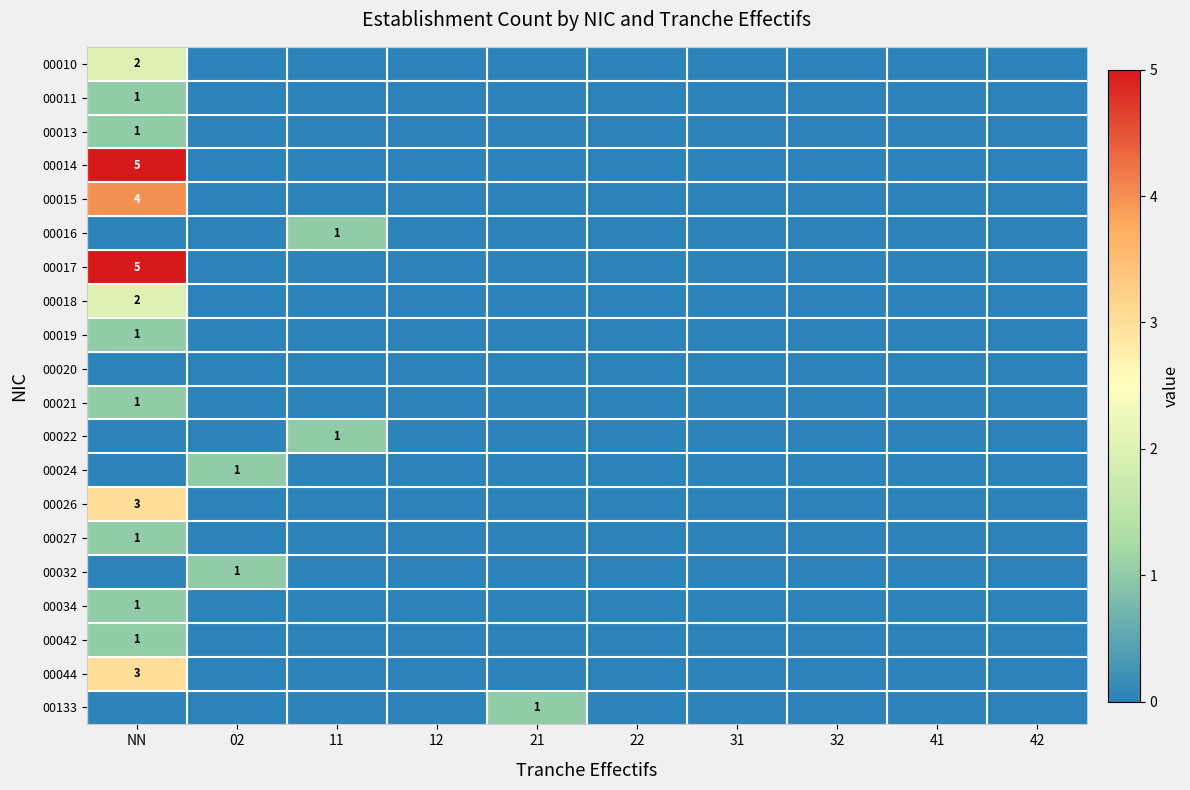

List the series in order of their peak value, highest first.

00014, 00017, 00015, 00026, 00044, 00010, 00018, 00011, 00013, 00016, 00019, 00021, 00022, 00024, 00027, 00032, 00034, 00042, 00133, 00020